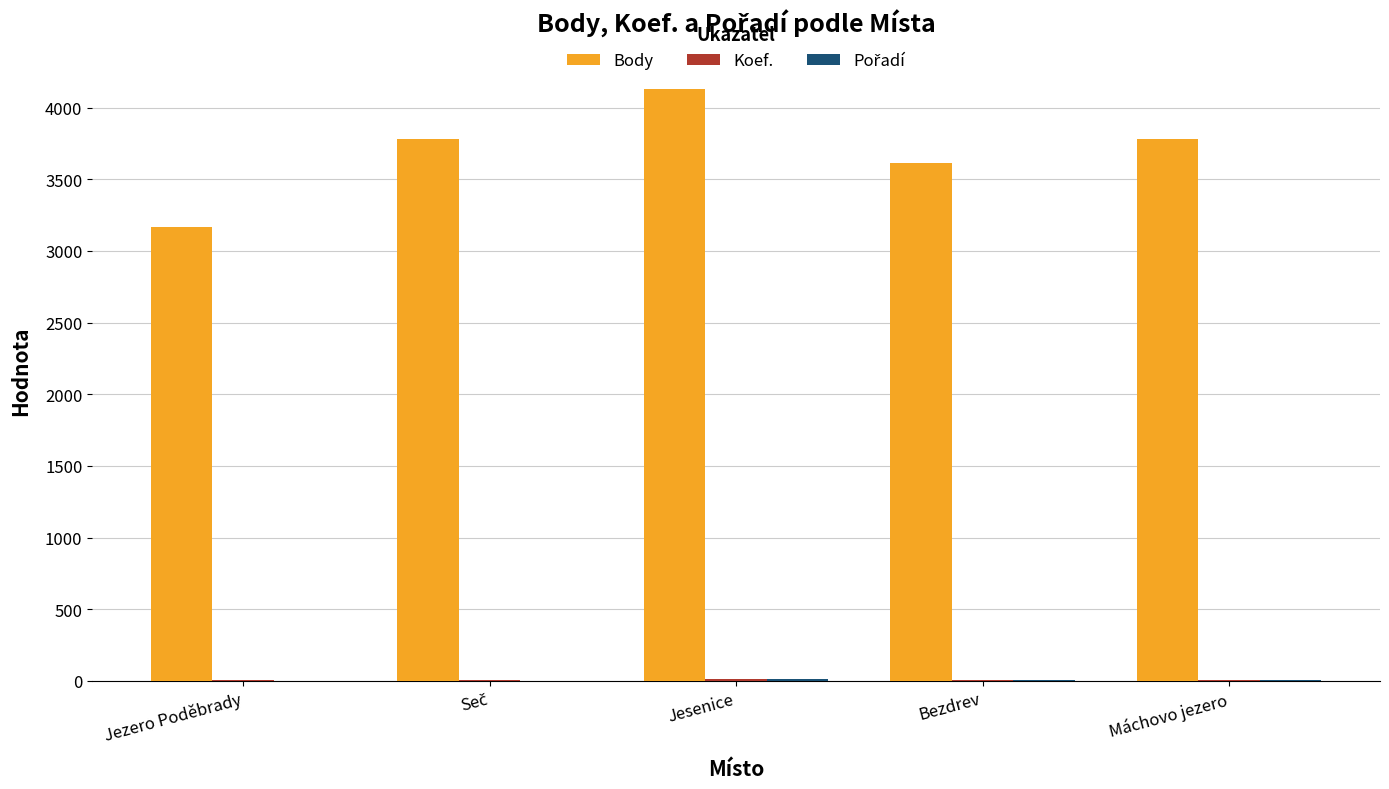

Between Jesenice and Bezdrev, which series saw the biggest shift?

Body